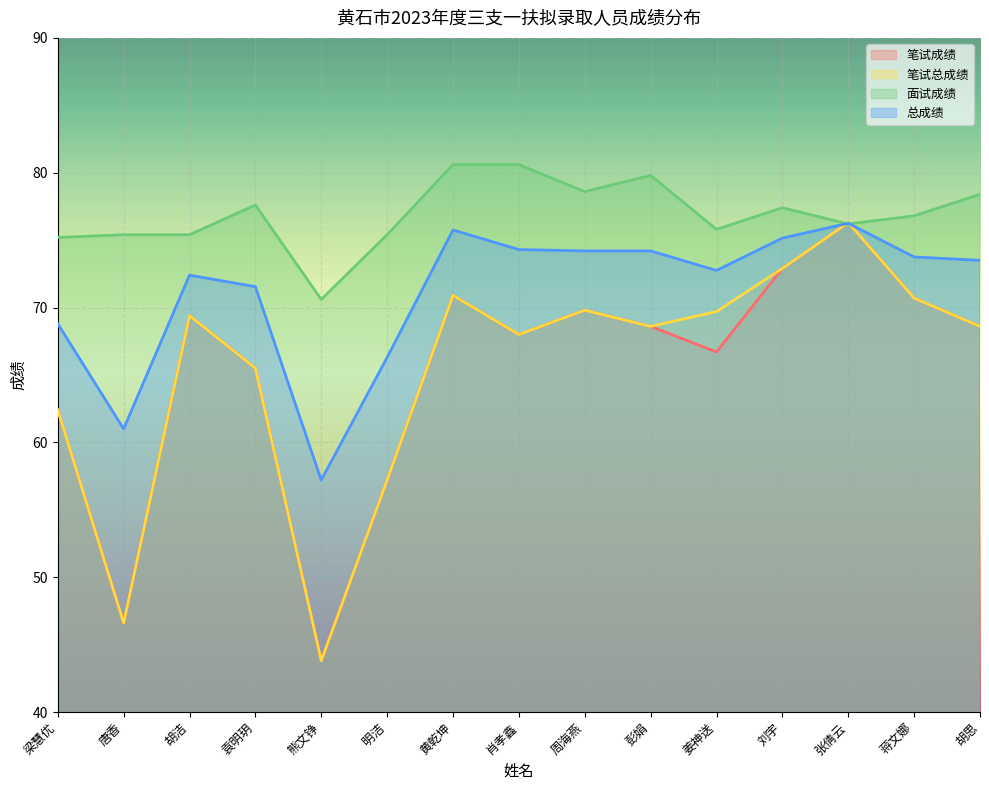

How many values in the 笔试成绩 series exceed 68?

8